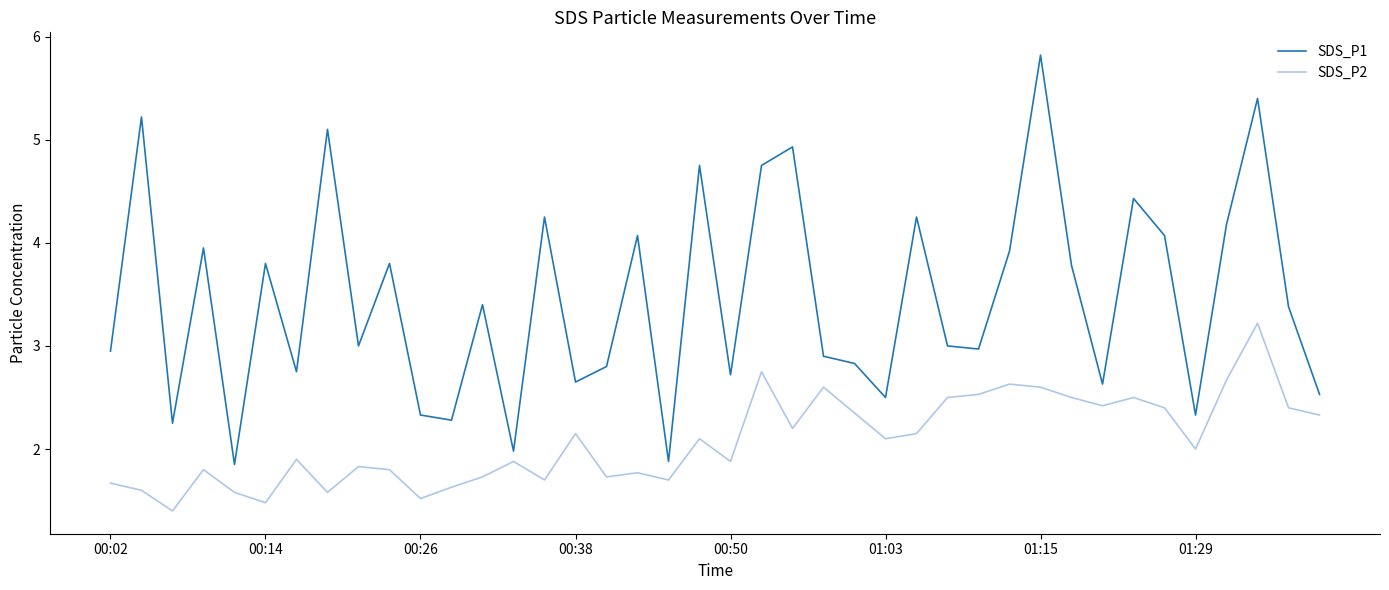

Which series has the widest spread of values?

SDS_P1